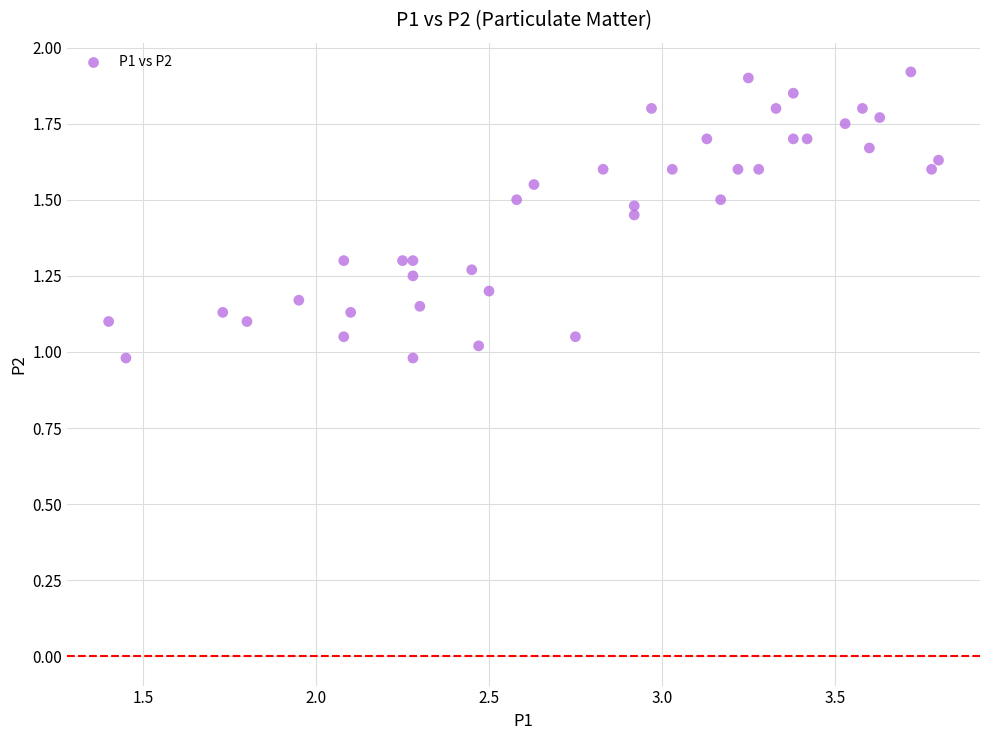

What is the range of Y values (max minus min)?

0.9